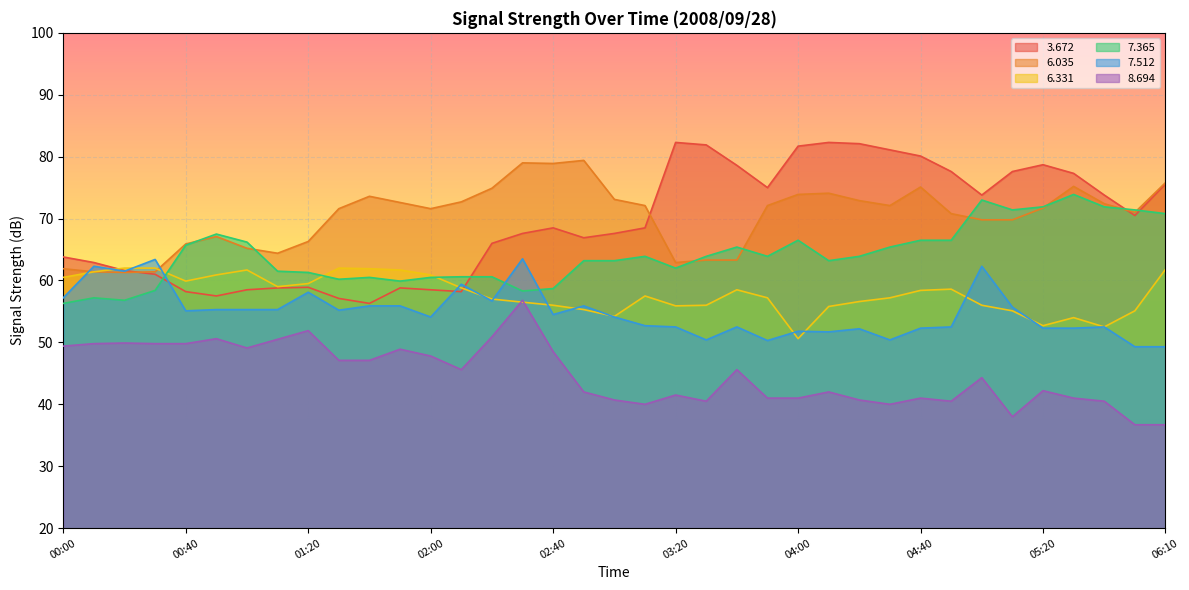

What is the sum of the   3.672 values at 05:40 and 06:00?

144.3